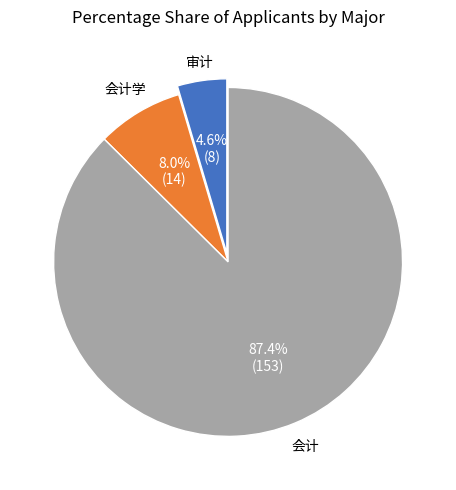

Is there a majority slice in this chart?

Yes